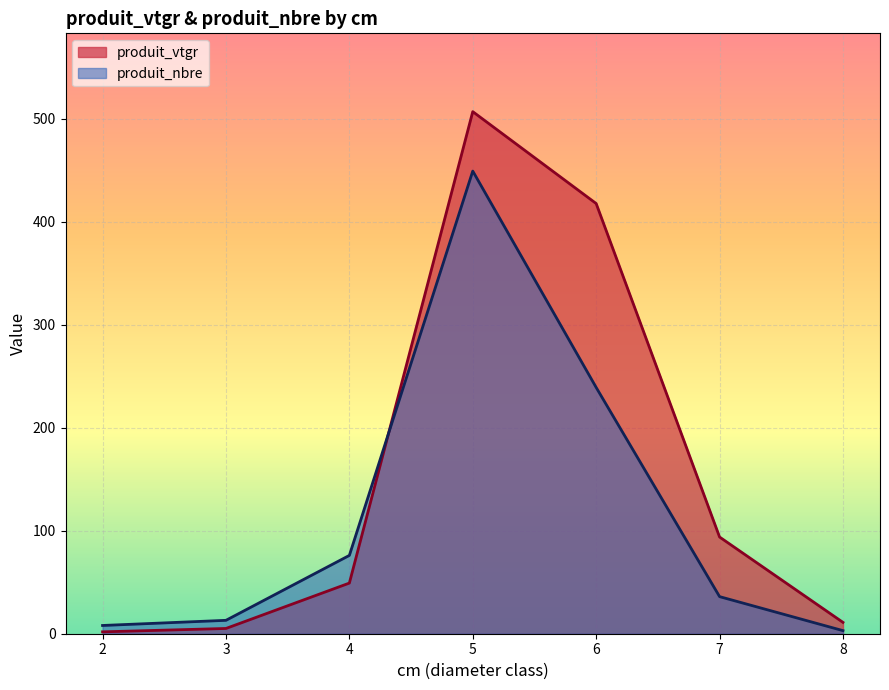

What is the difference between the second highest and minimum values in the produit_nbre series?

236.0